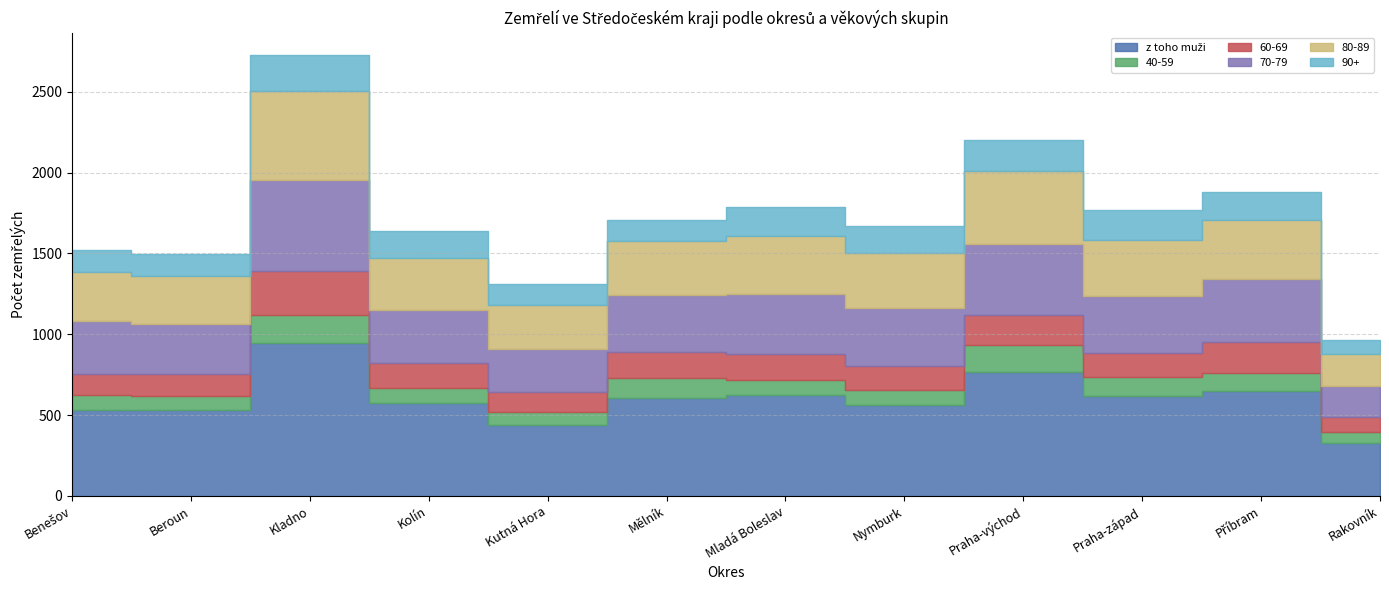

What is the sum of all z toho muži values?

7183